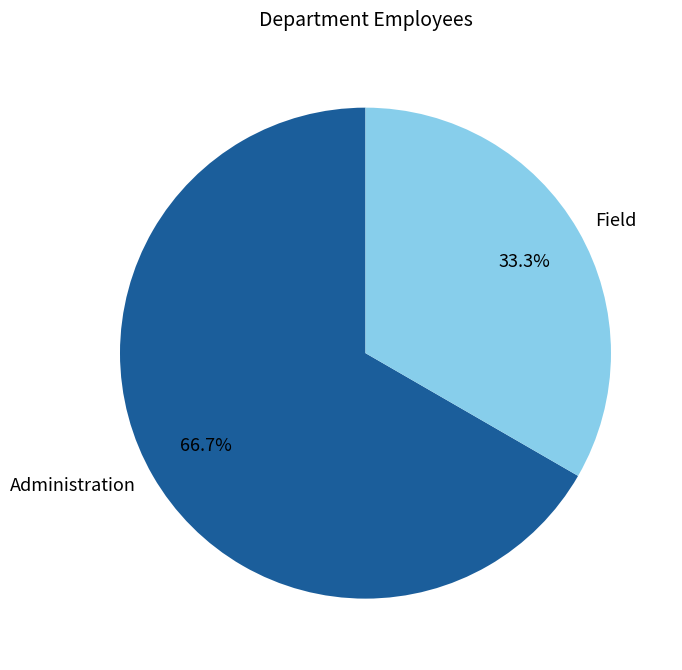

To the nearest percent, what is the difference between the largest and smallest slice percentages?

33%